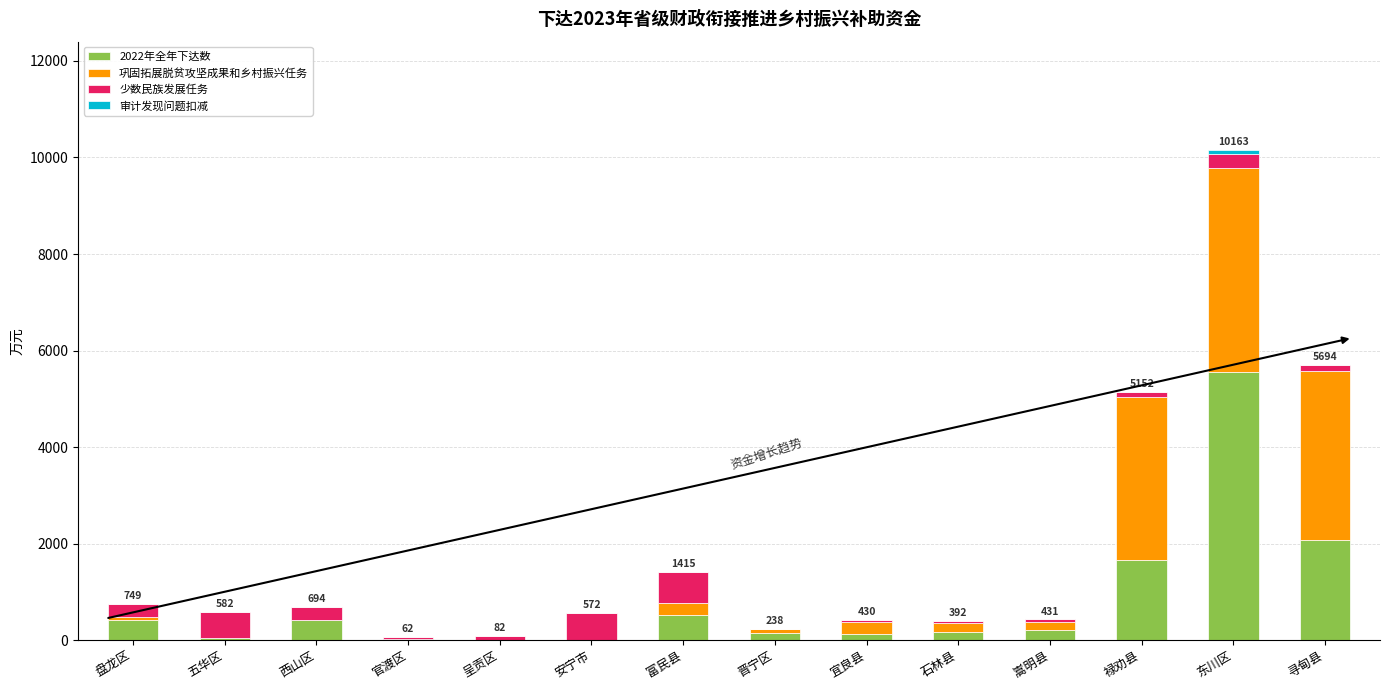

Are the bars grouped side by side (vs. stacked)?

No